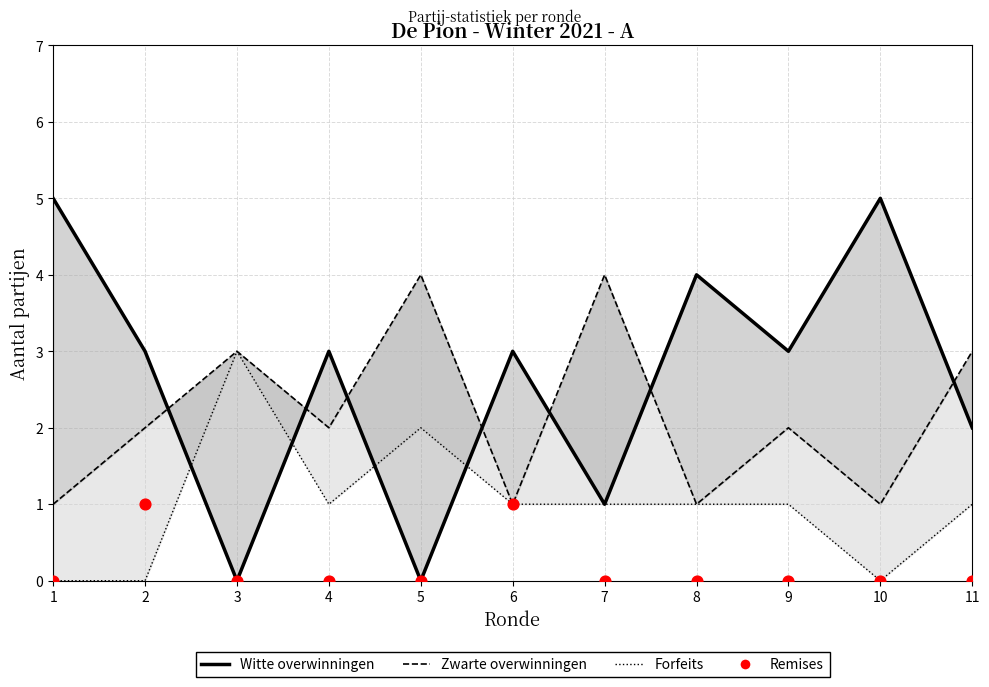

Which series reaches the minimum Y coordinate?

Witte overwinningen